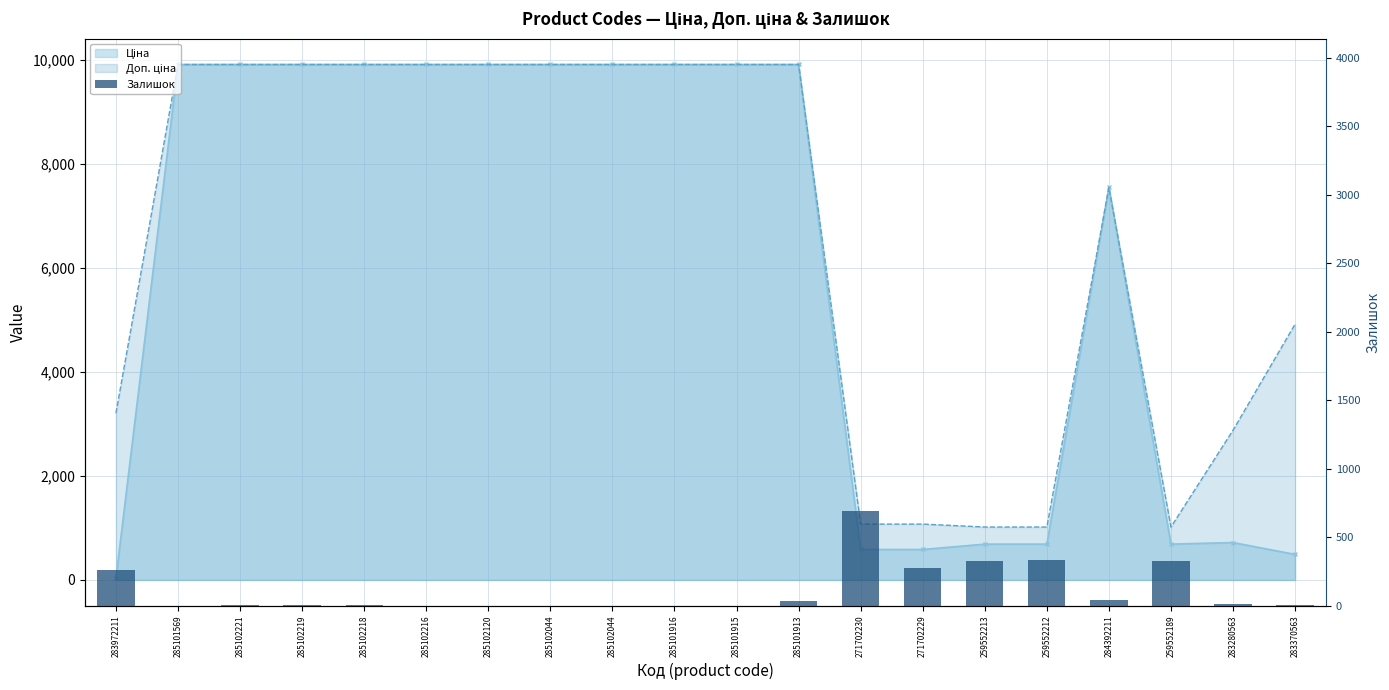

Count the number of categories in the chart.

20